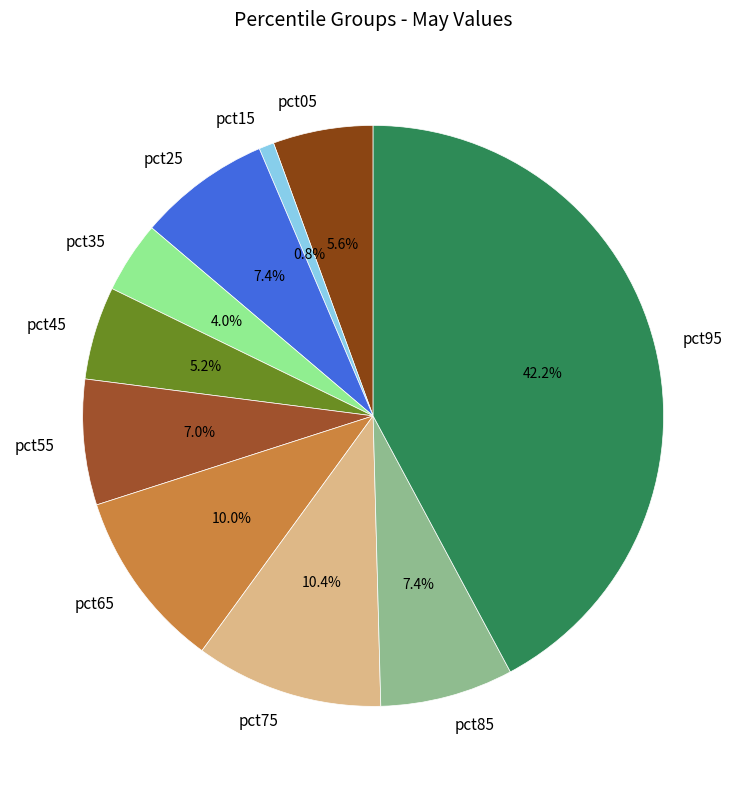

What percentage is the pct55 slice, to the nearest percent?

7%